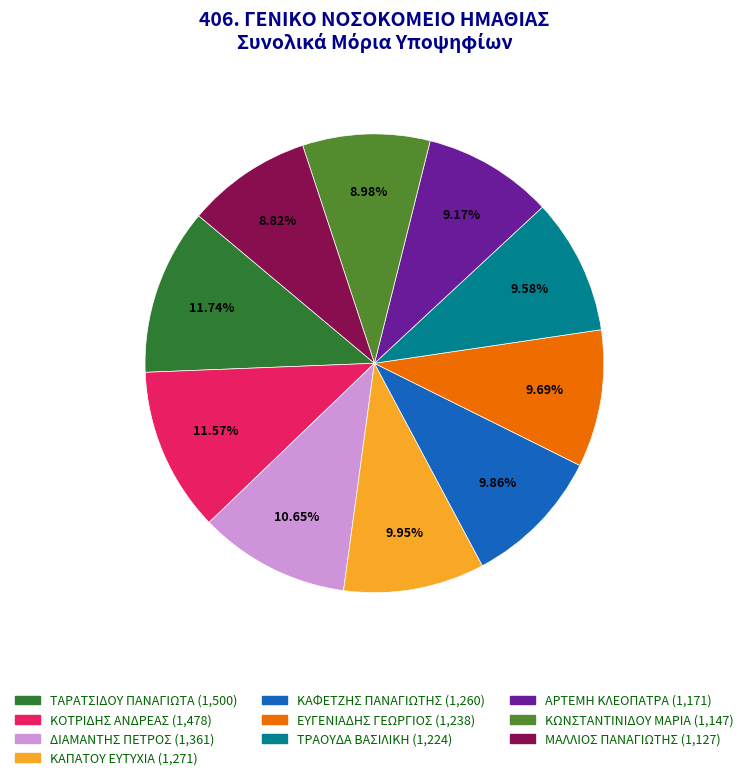

Is it true that ΚΩΝΣΤΑΝΤΙΝΙΔΟΥ ΜΑΡΙΑ is 1% of the pie?

False